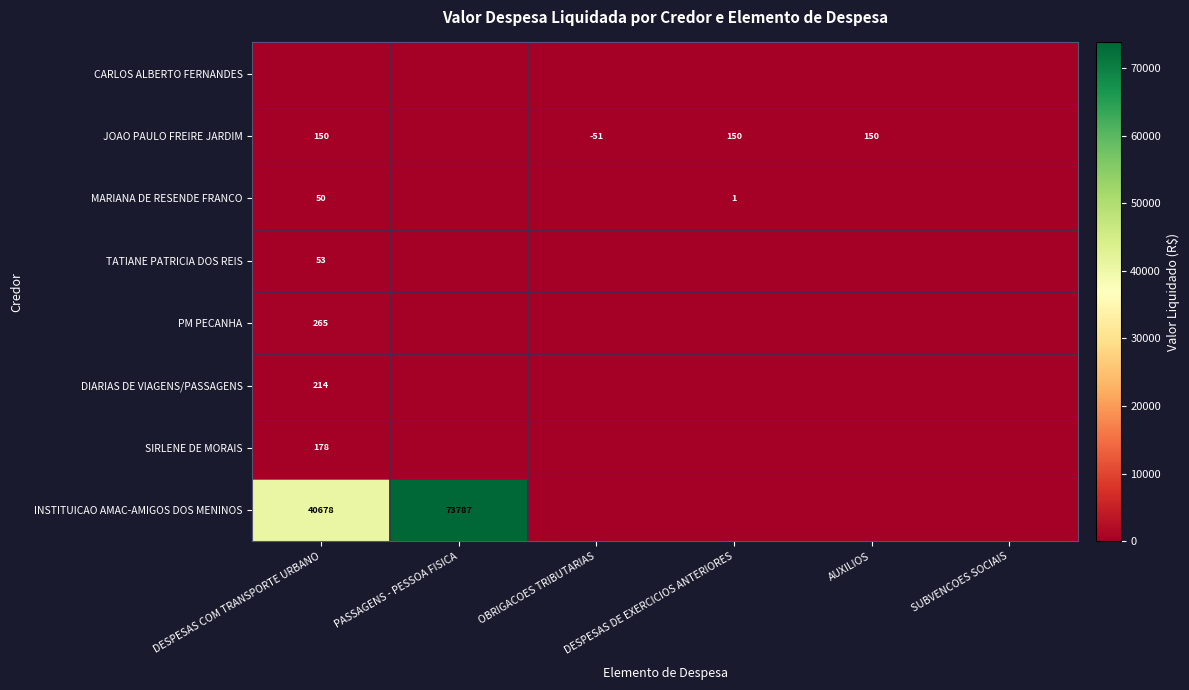

Is it true that PM PECANHA equals 265 at DESPESAS COM TRANSPORTE URBANO?

True